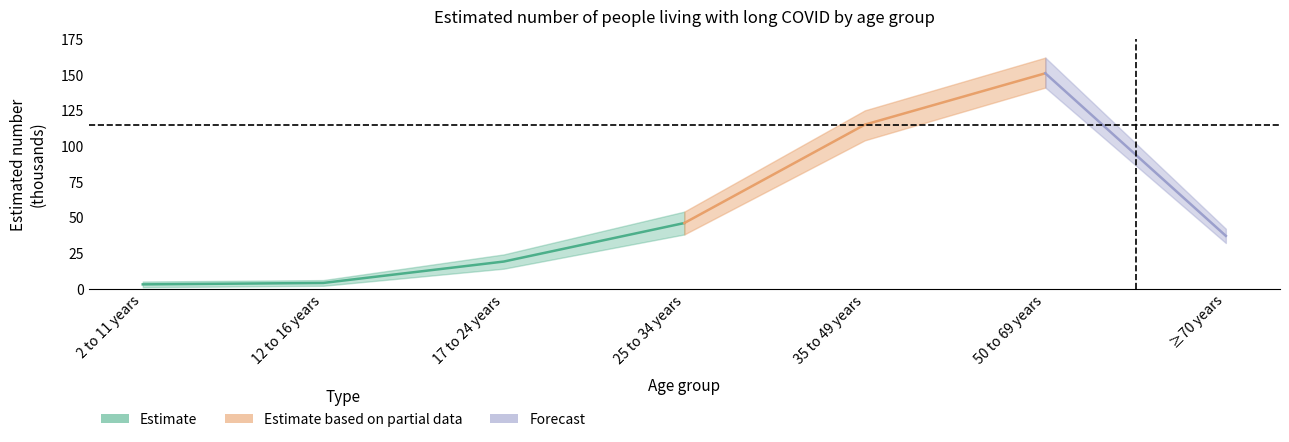

What is the label of the 7th point from the right?

2 to 11 years